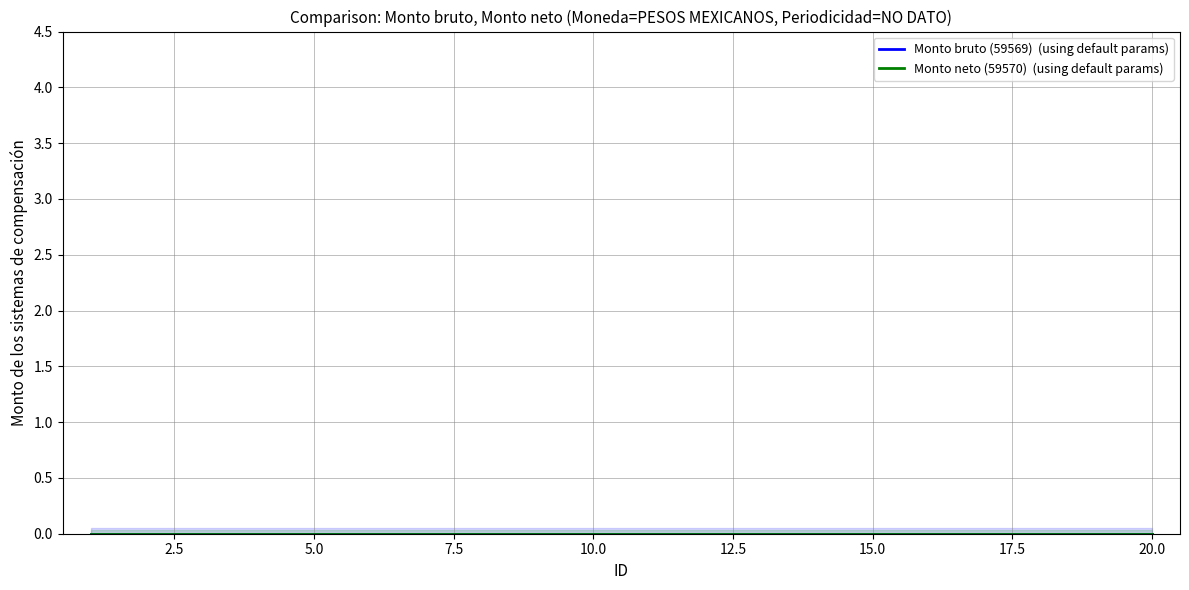

Reading right to left, what are all the values shown in this chart?

Monto bruto (59569): 0	0	0	0	0	0	0	0	0	0	0	0	0	0	0	0	0	0	0	0
Monto neto (59570): 0	0	0	0	0	0	0	0	0	0	0	0	0	0	0	0	0	0	0	0
ID: 20	19	18	17	16	15	14	13	12	11	10	9	8	7	6	5	4	3	2	1